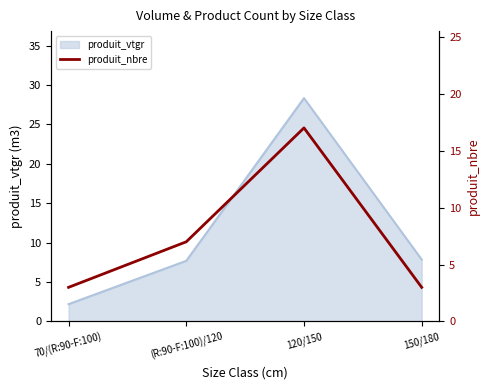

How many values in the produit_vtgr series are below 7?

1